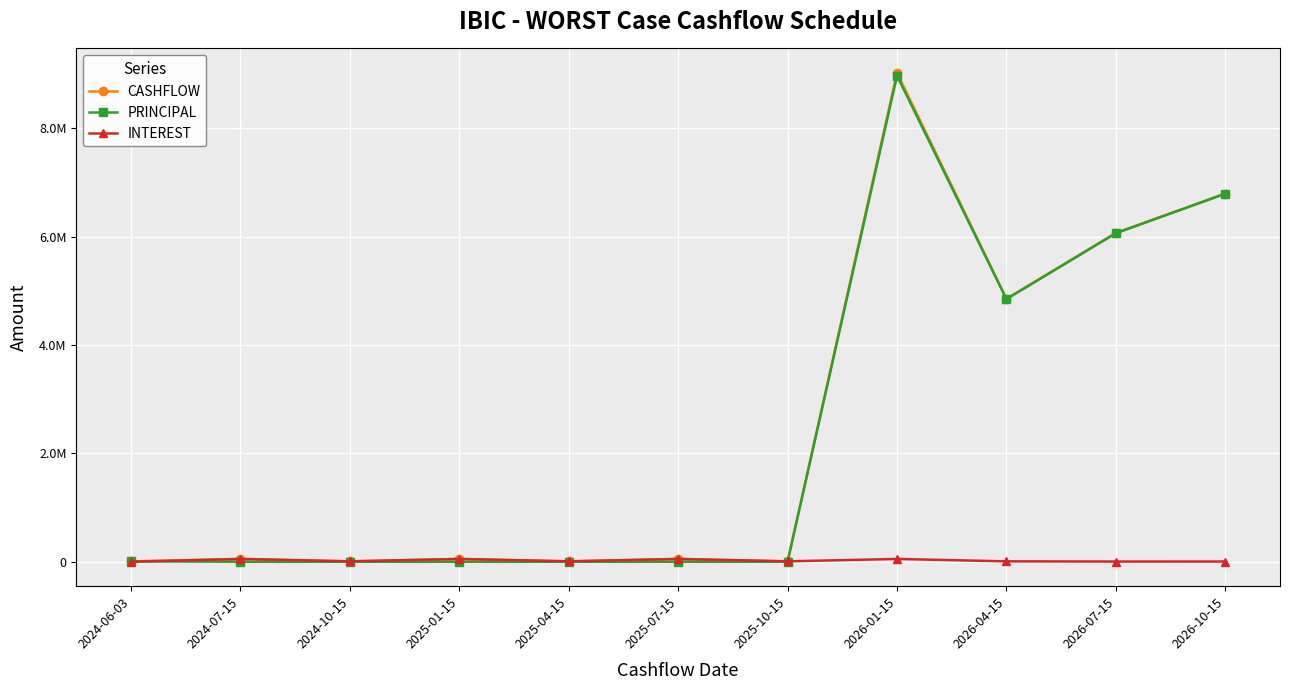

Does the chart have visible grid lines?

Yes